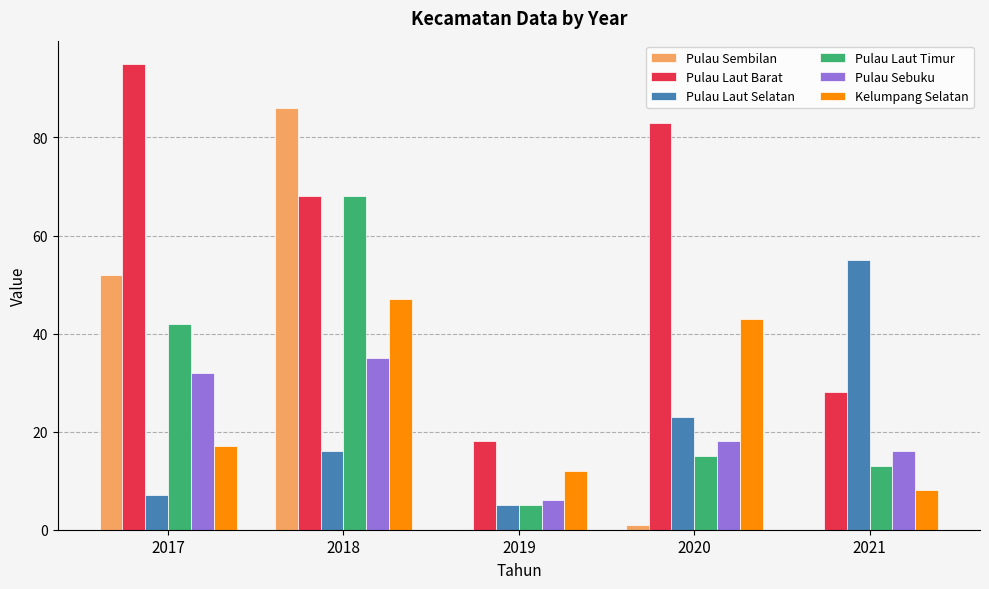

What is the spread (max minus min) of values at 2017?

88